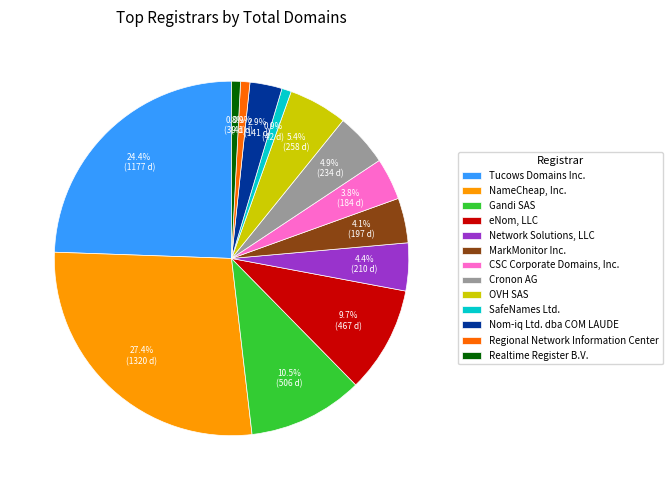

Between SafeNames Ltd. and CSC Corporate Domains, Inc., which is larger?

CSC Corporate Domains, Inc.